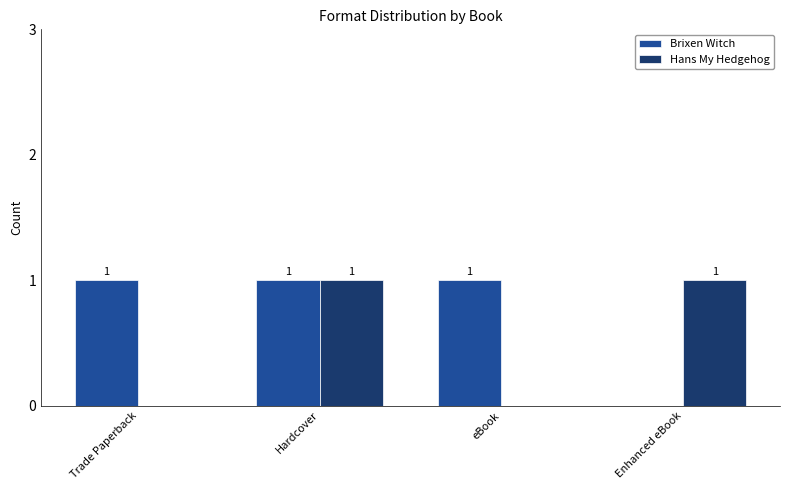

How many distinct data groups are displayed?

2